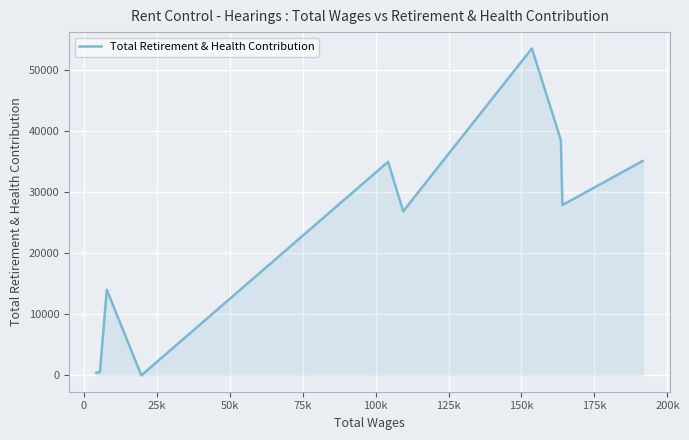

What is the difference between the maximum and minimum values?

53501